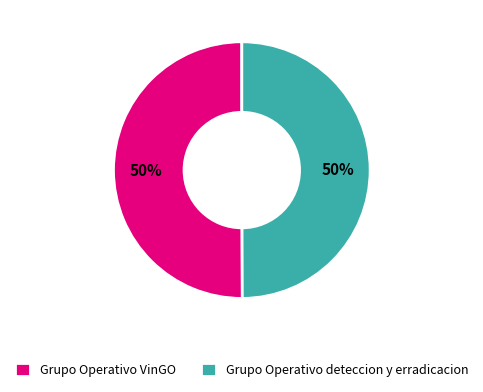

To the nearest percent, what is the average slice percentage?

50%